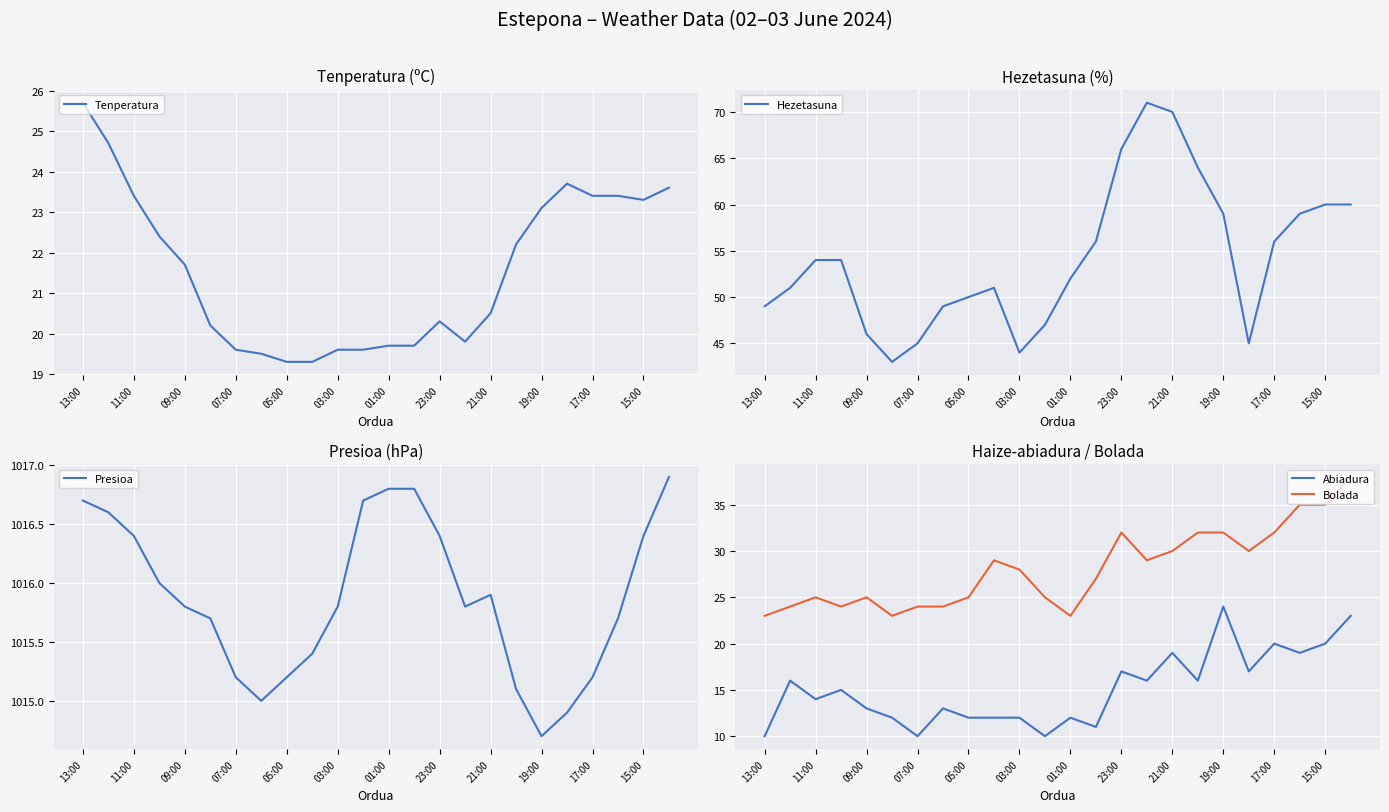

At which label does Hezetasuna reach its peak?

15